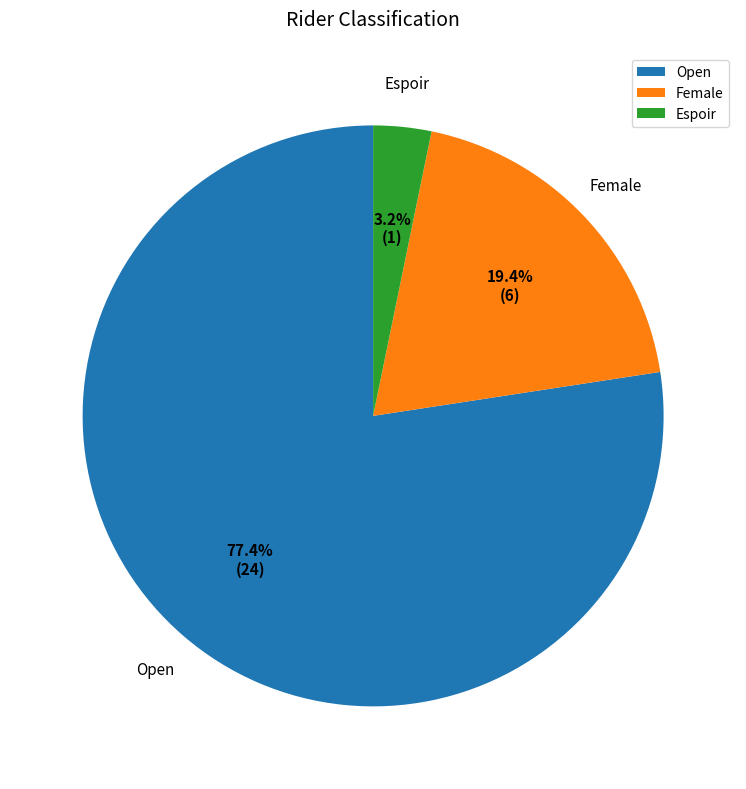

Count the number of slices in the pie.

3